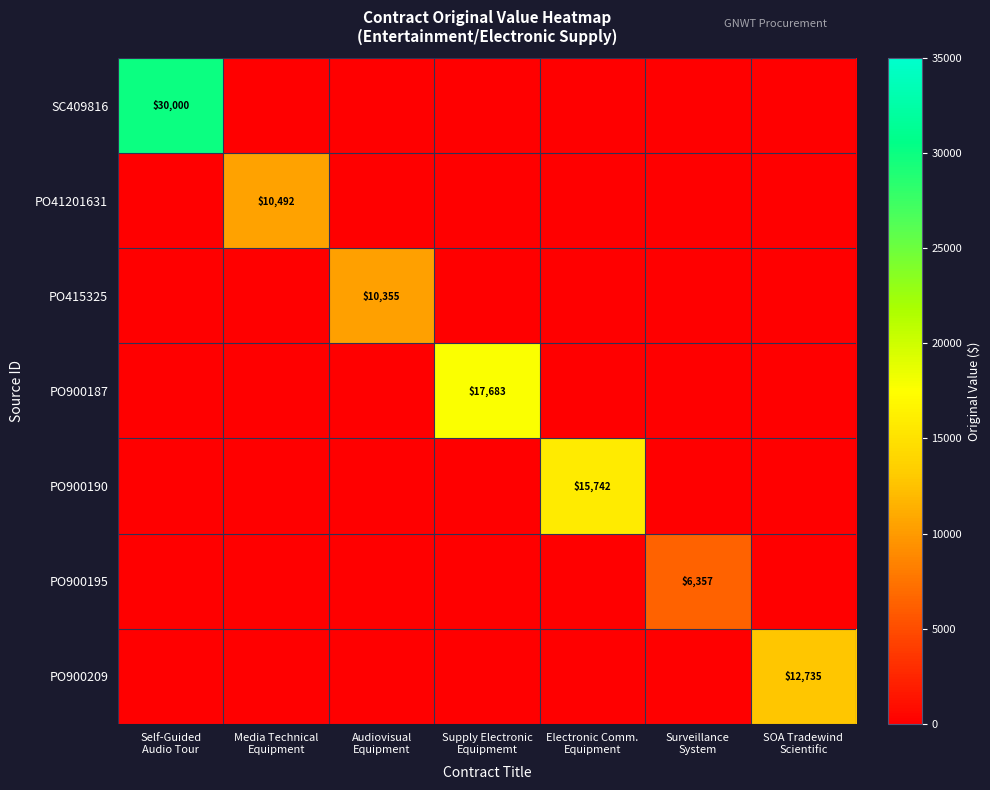

At which label does PO900187 reach its peak?

Supply Electronic Equipmemt